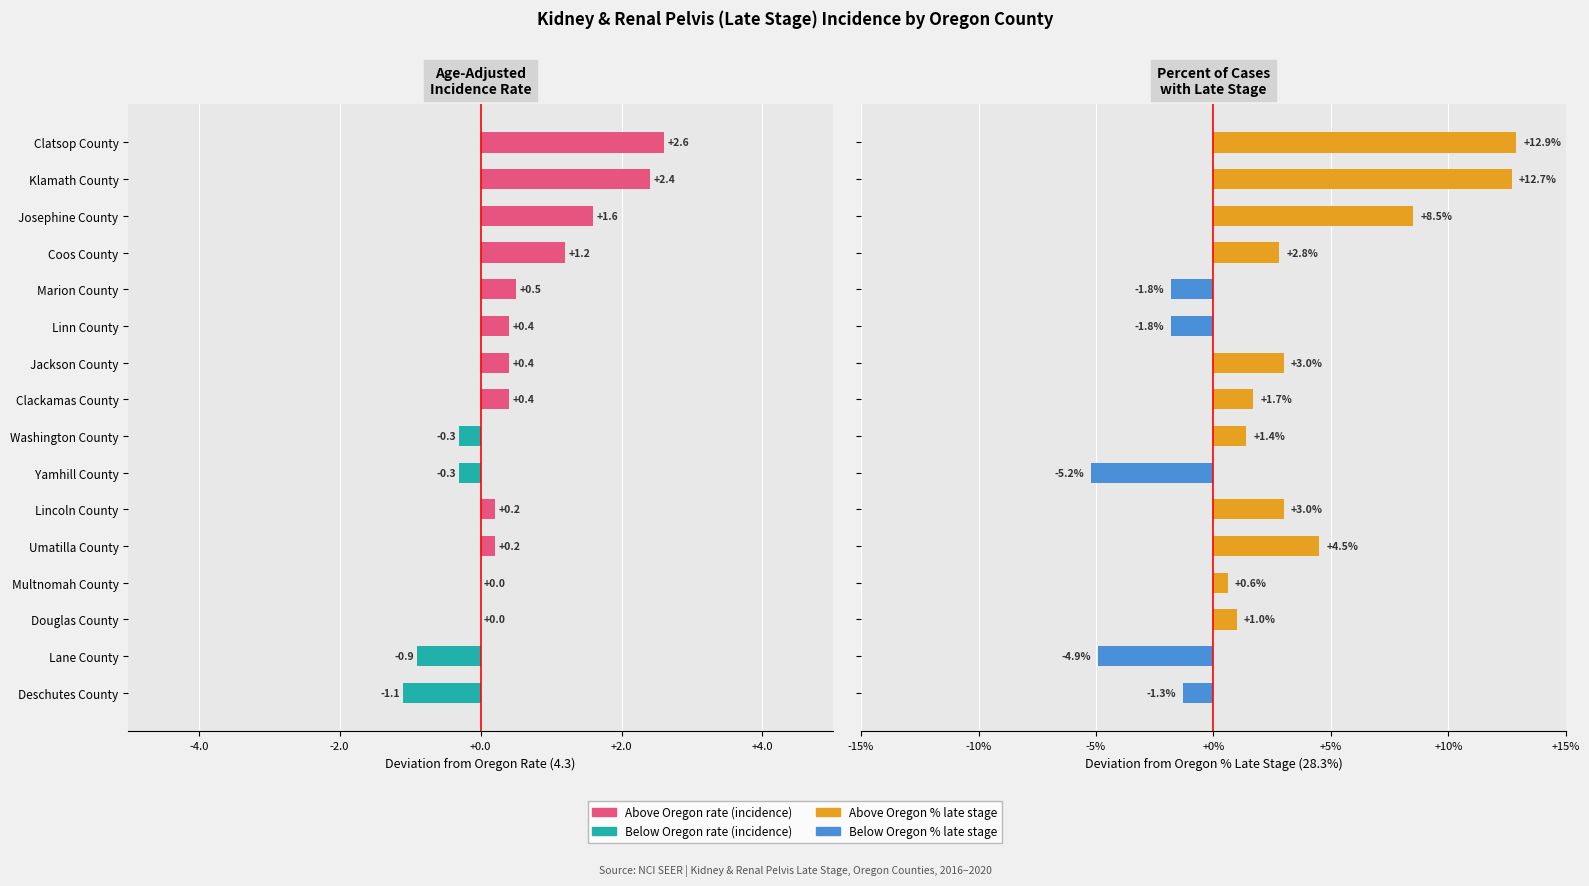

Rank the series by their average value, from highest to lowest.

Percent of Cases with Late Stage, Age-Adjusted Incidence Rate